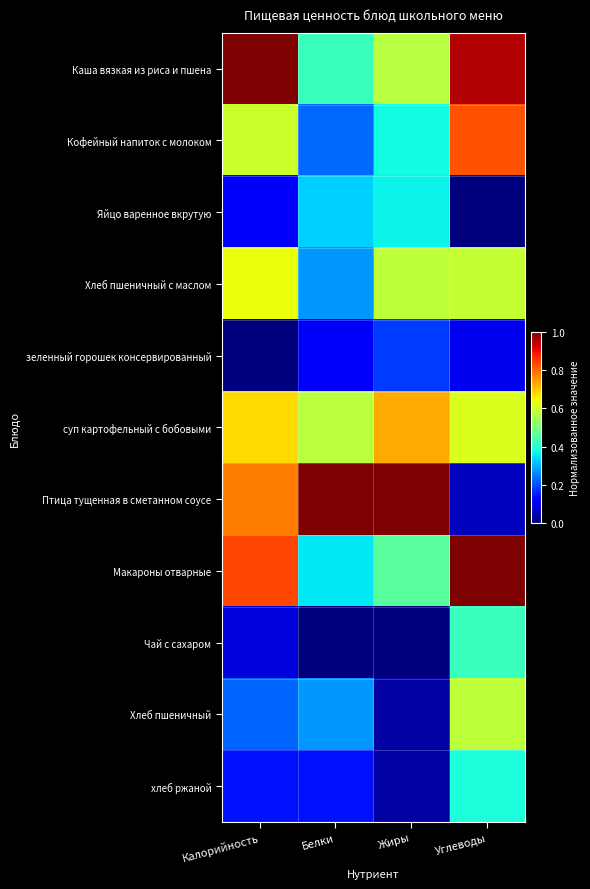

Between Калорийность and Углеводы, which series saw the biggest shift?

Птица тущенная в сметанном соусе